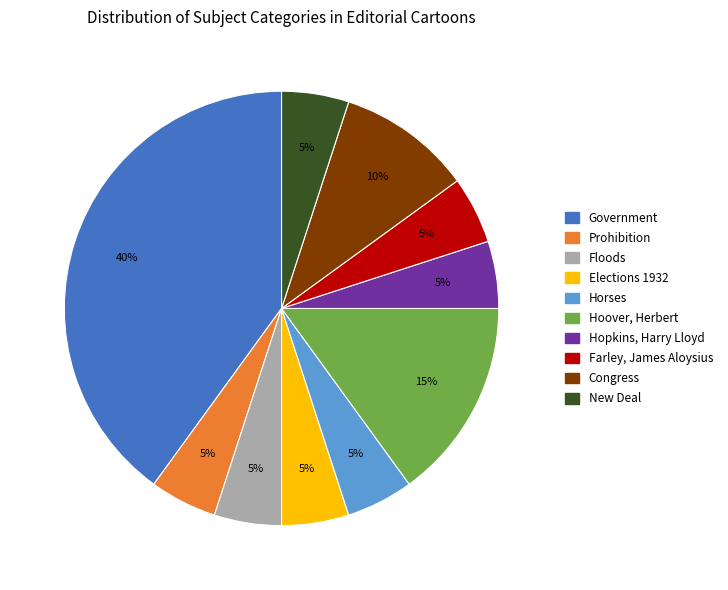

Does any single category account for the majority?

No